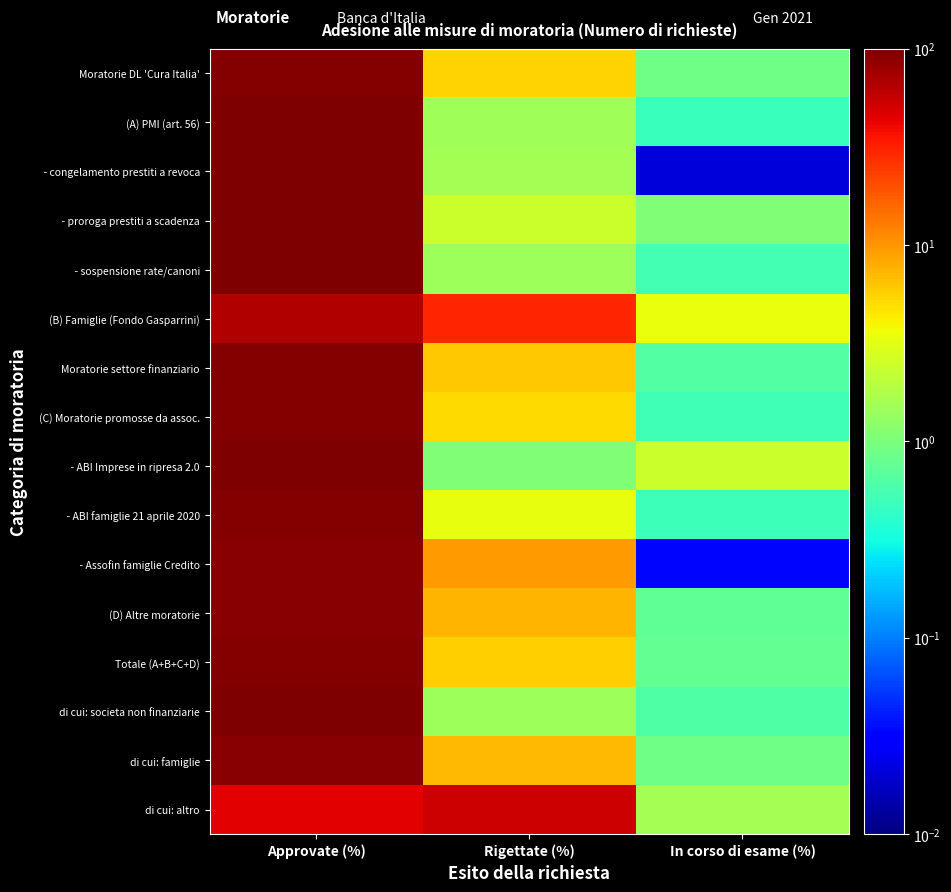

What is the total value across all series at Approvate (%)?

1440.9